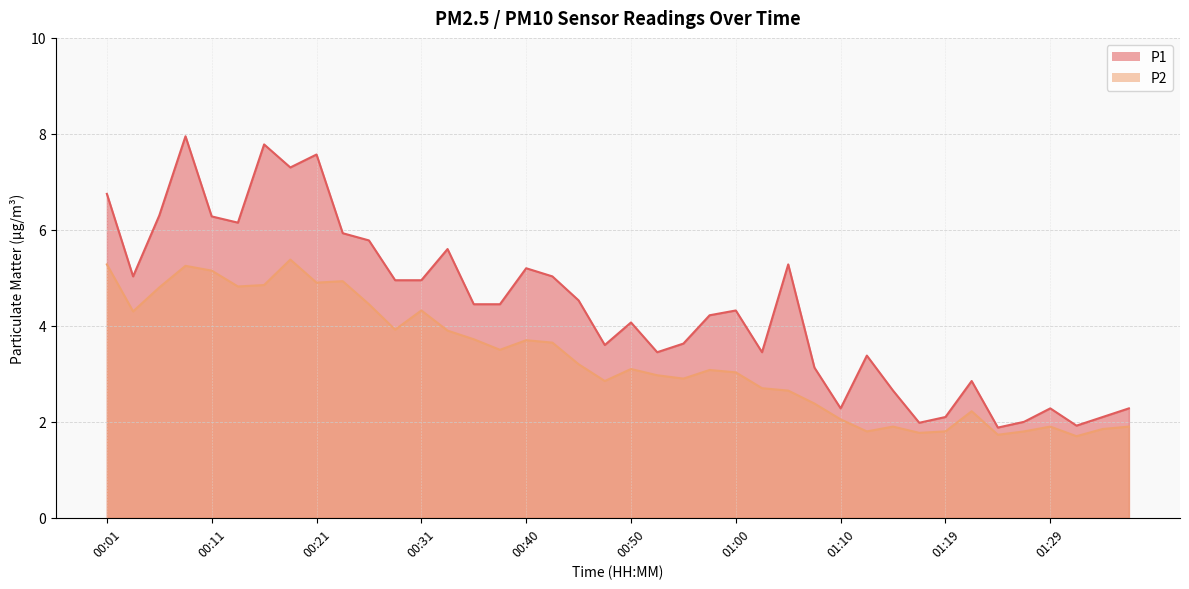

How many lines are shown in the chart?

2